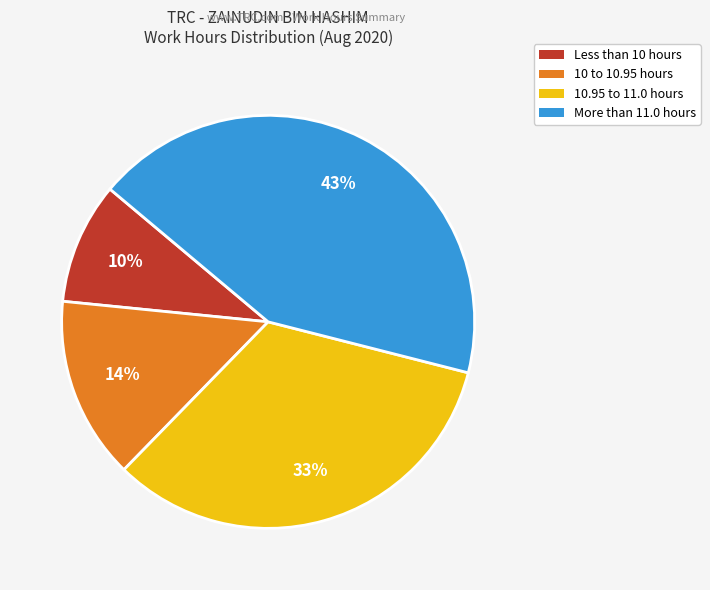

To the nearest percent, what is the difference between the largest and smallest slice percentages?

33%